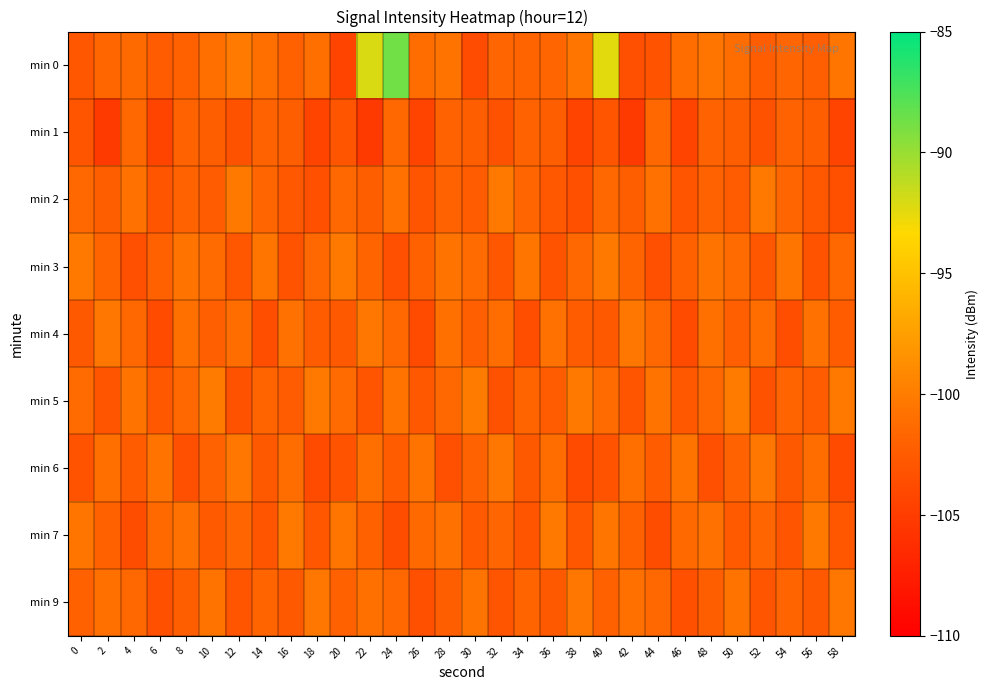

At how many categories does at least one series exceed -91?

1